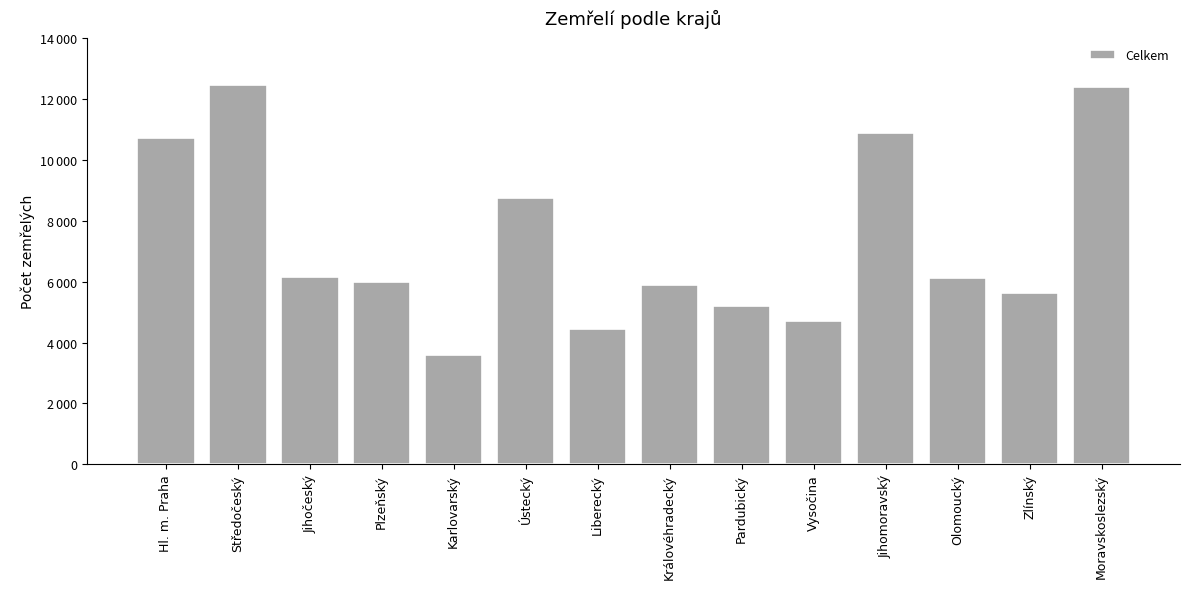

How many data points are above 6129?

6